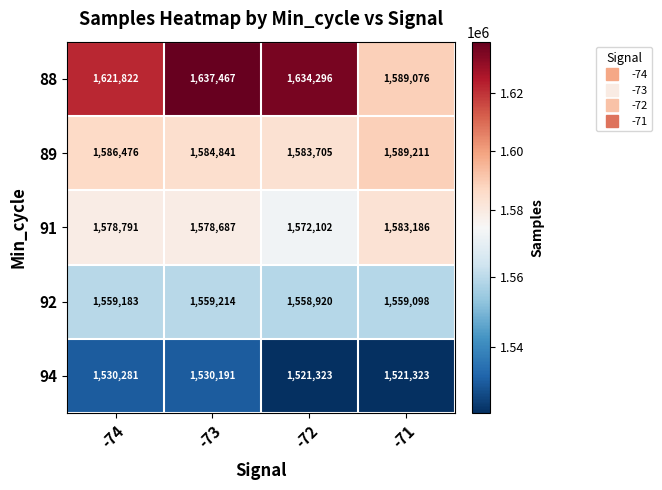

Where is 91 nearest to the value 1577644?

-73